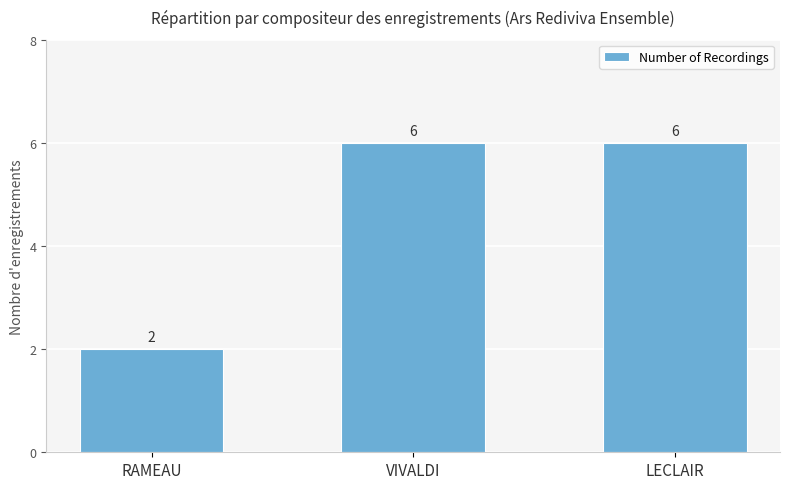

What is the sum of the values at VIVALDI and LECLAIR?

12